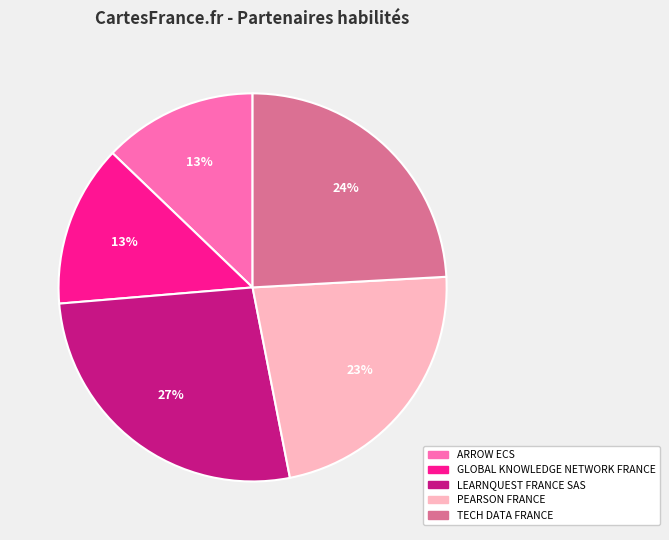

What percentage is the TECH DATA FRANCE slice, to the nearest percent?

24%